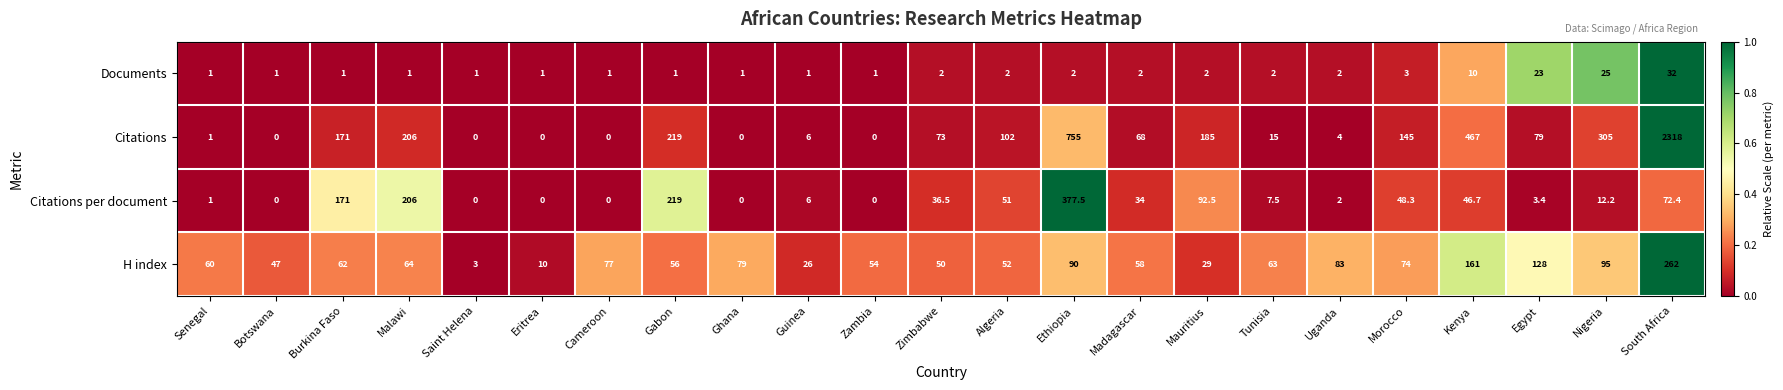

Which series has the widest spread of values?

Citations